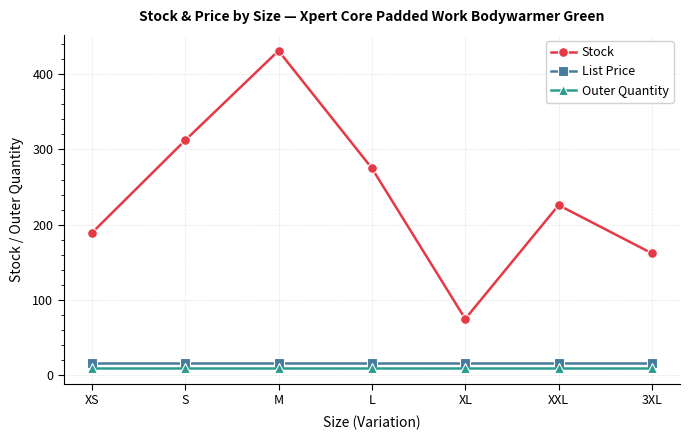

True or false: Stock has more than 2 interior local peaks.

False